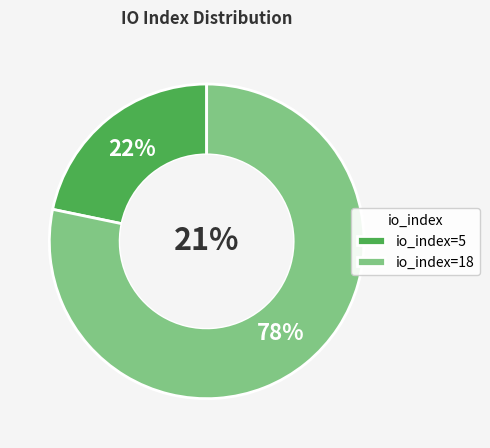

How many segments does this pie chart have?

2